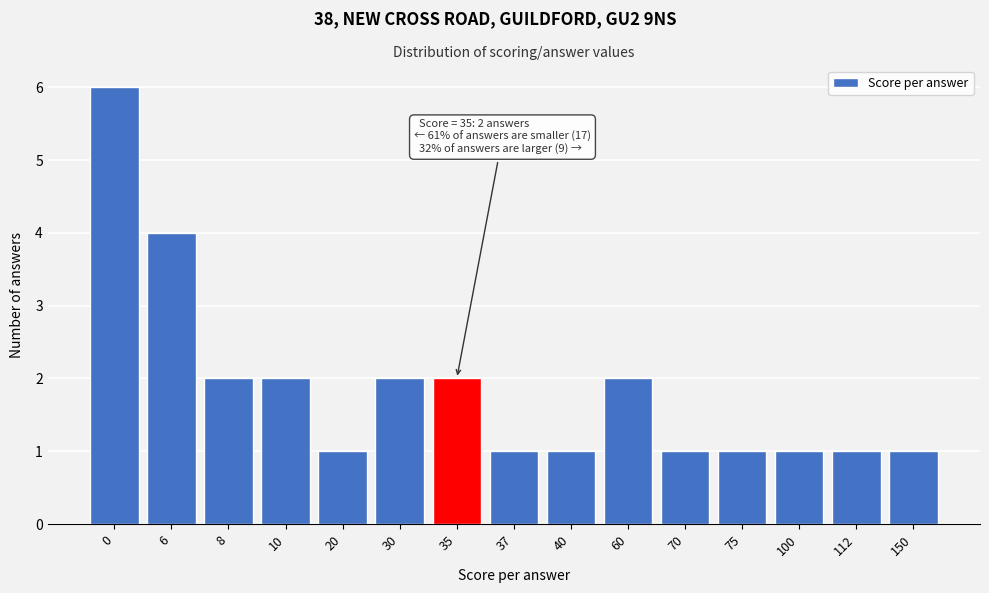

Reading right to left, what are all the values shown in this chart?

1	1	1	1	1	2	1	1	2	2	1	2	2	4	6